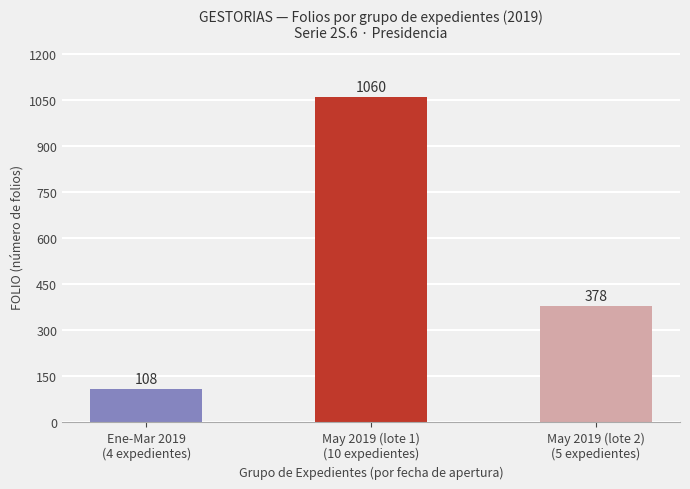

Rank the categories by value from highest to lowest.

May 2019 (lote 1)
(10 expedientes), May 2019 (lote 2)
(5 expedientes), Ene-Mar 2019
(4 expedientes)